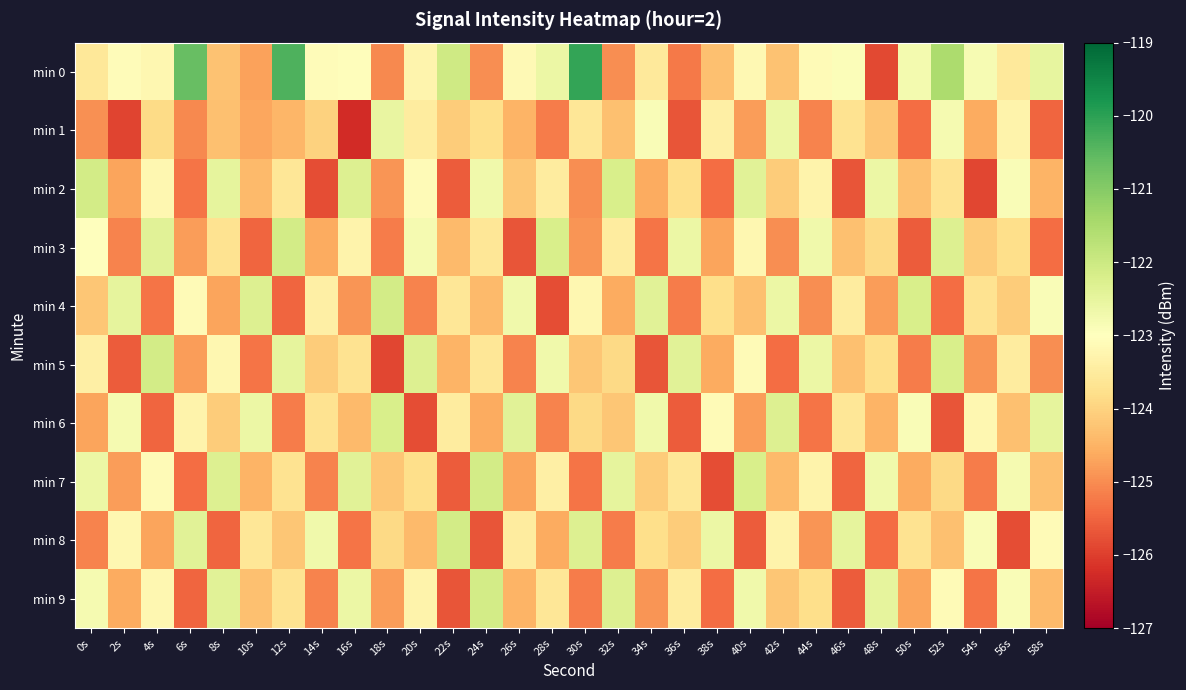

At how many categories does at least one series exceed -123?

30